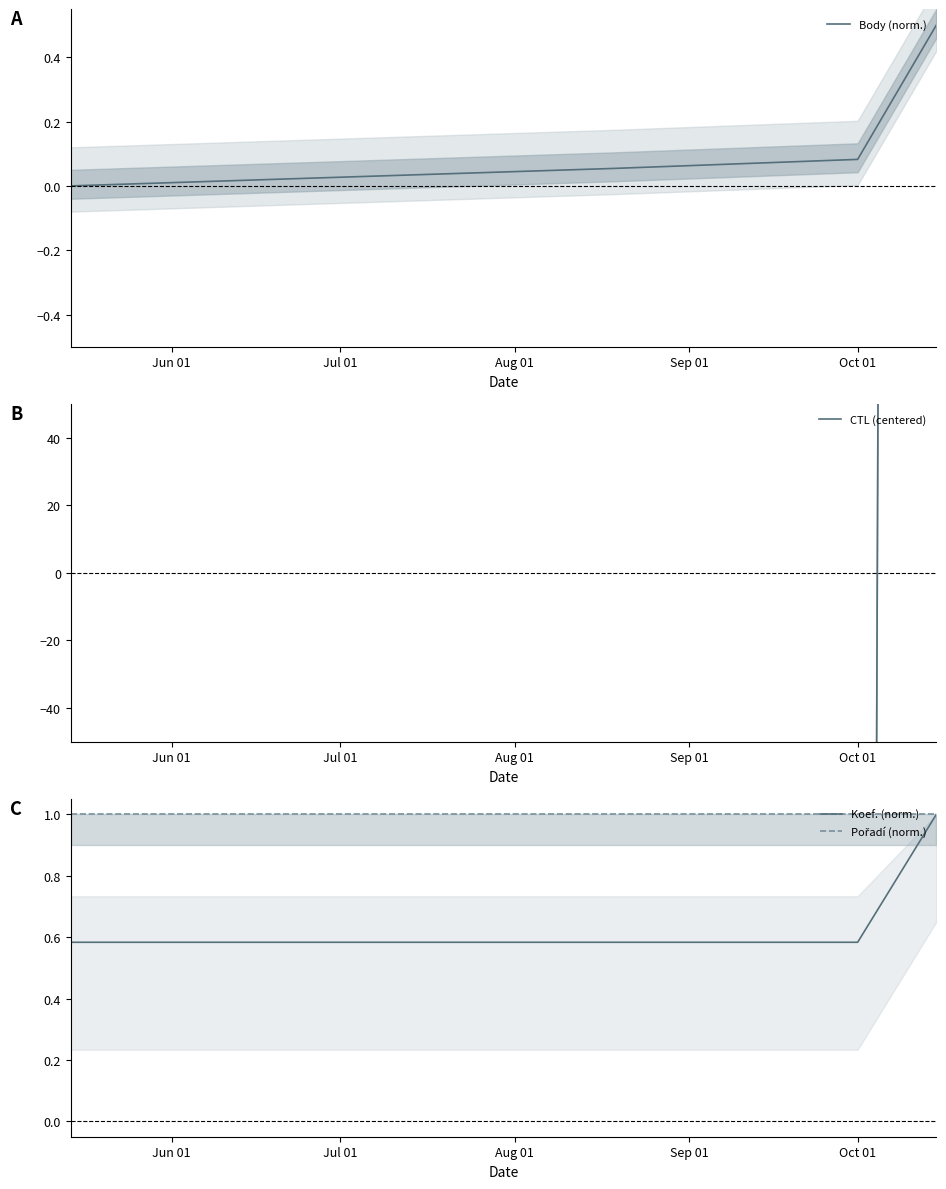

True or false: Body (norm.) has more than 0 points higher than both neighbors.

False